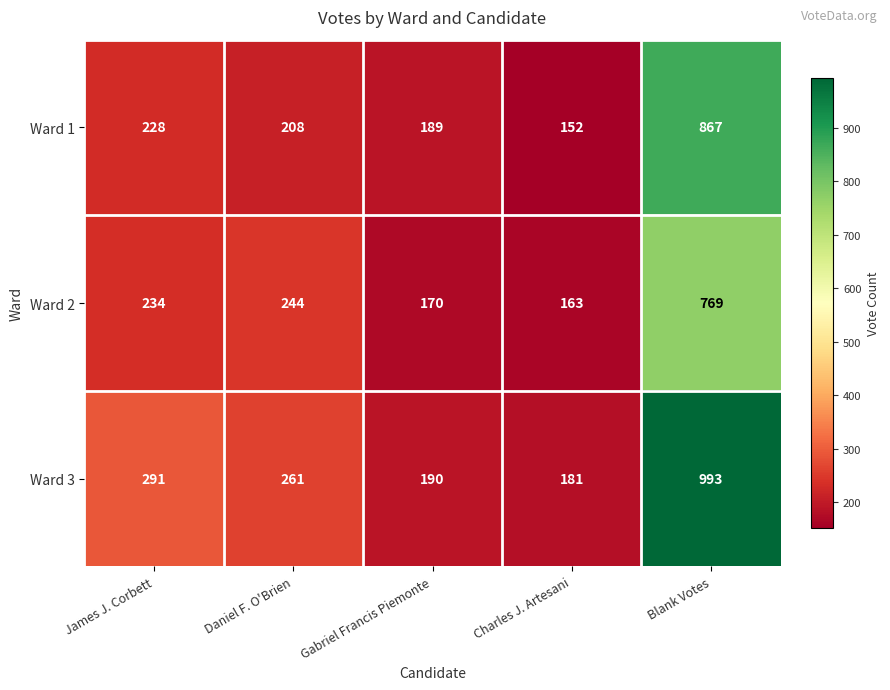

Reading left to right, transcribe all the data shown in this chart.

Ward 1: 228	208	189	152	867
Ward 2: 234	244	170	163	769
Ward 3: 291	261	190	181	993